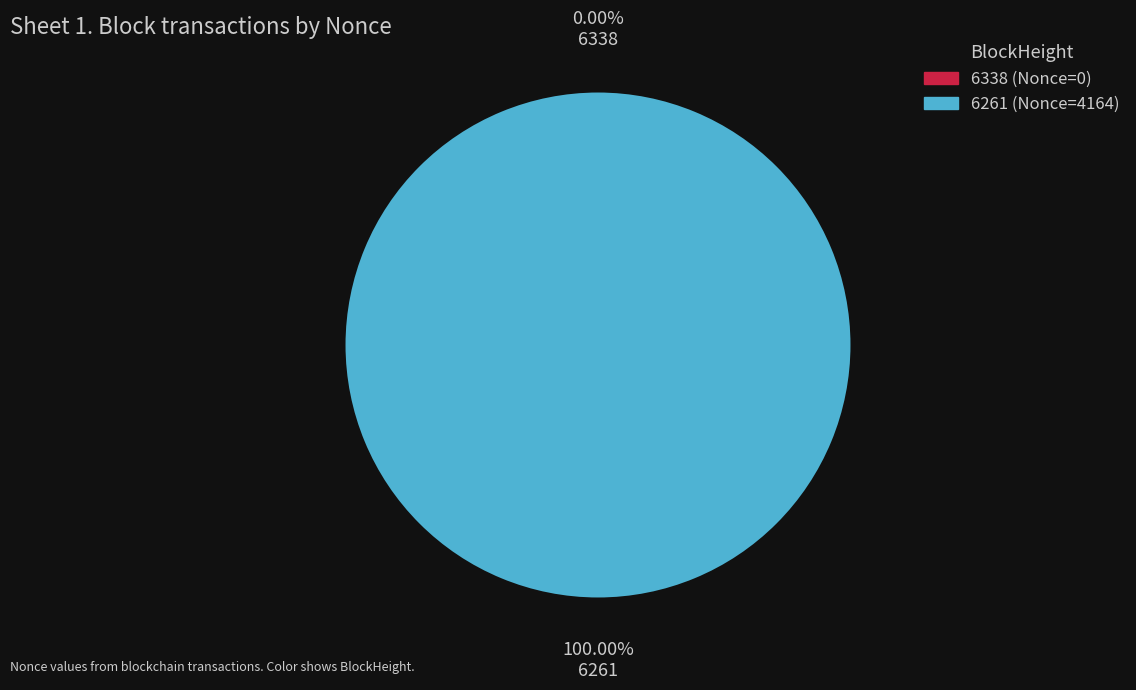

What is the smallest slice in the pie chart?

6338